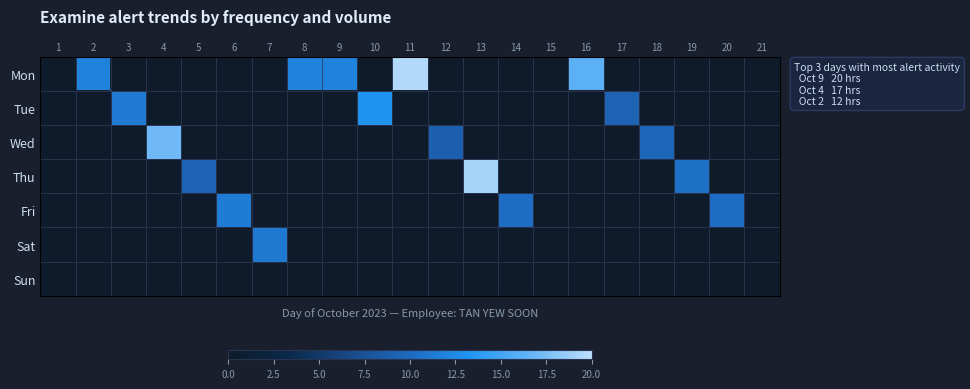

At which category does the chart reach its peak across all series?

11